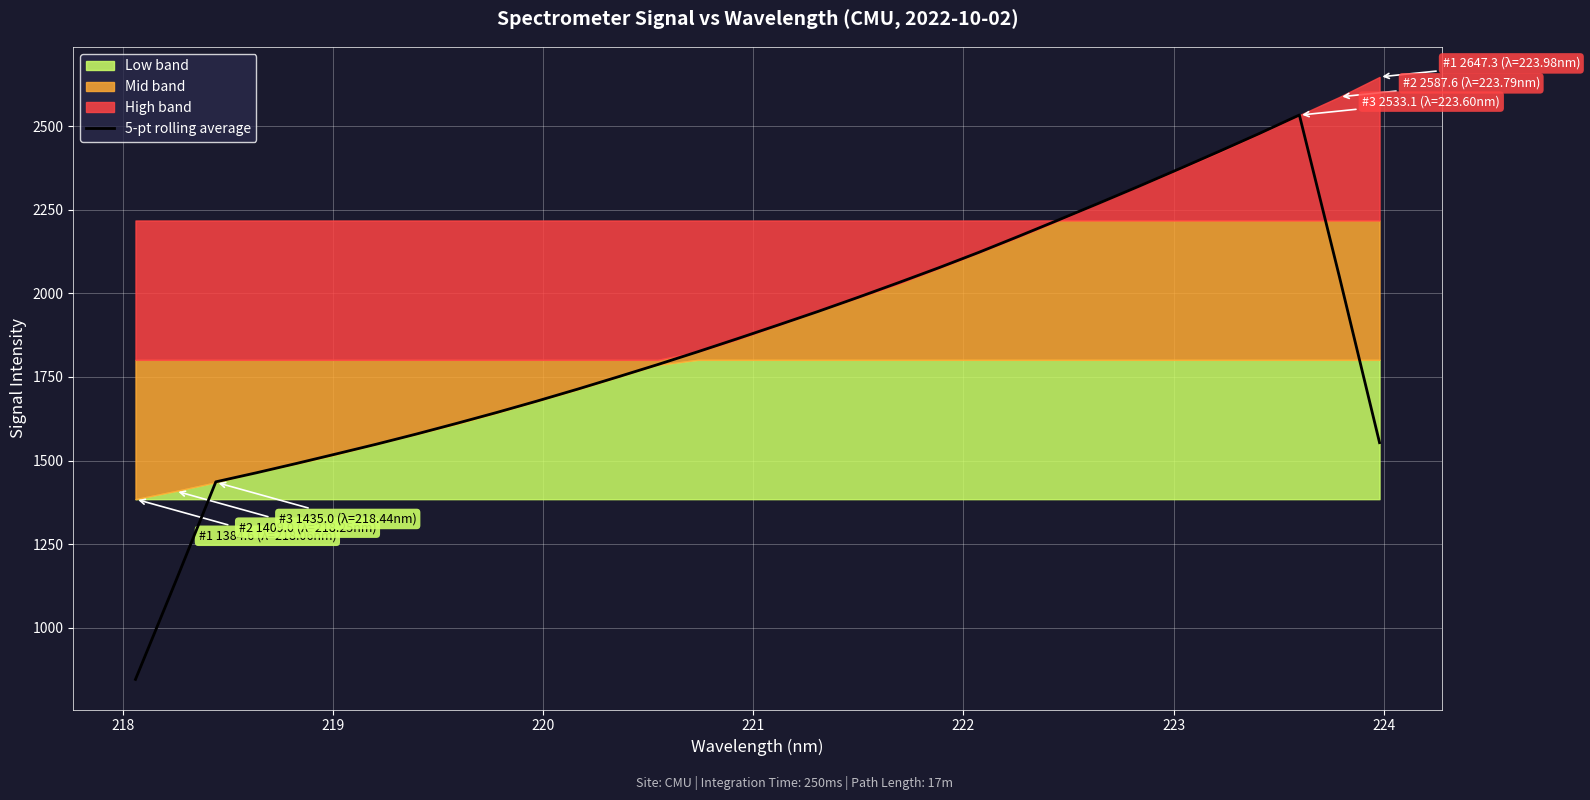

What is the lowest value of the 5-pt rolling average series?

845.7